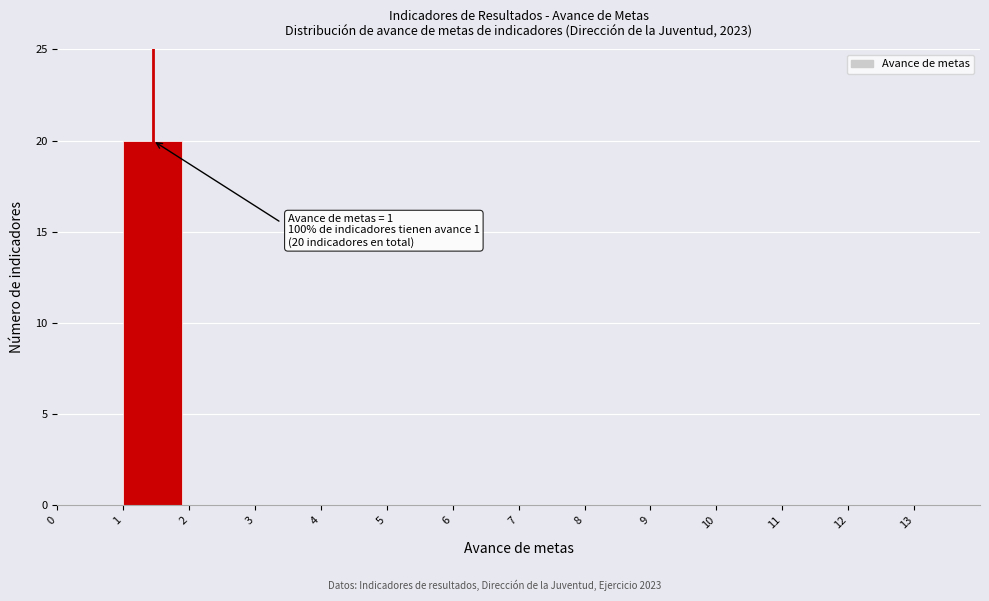

Which range on the x-axis has the tallest bar?

1 to 2